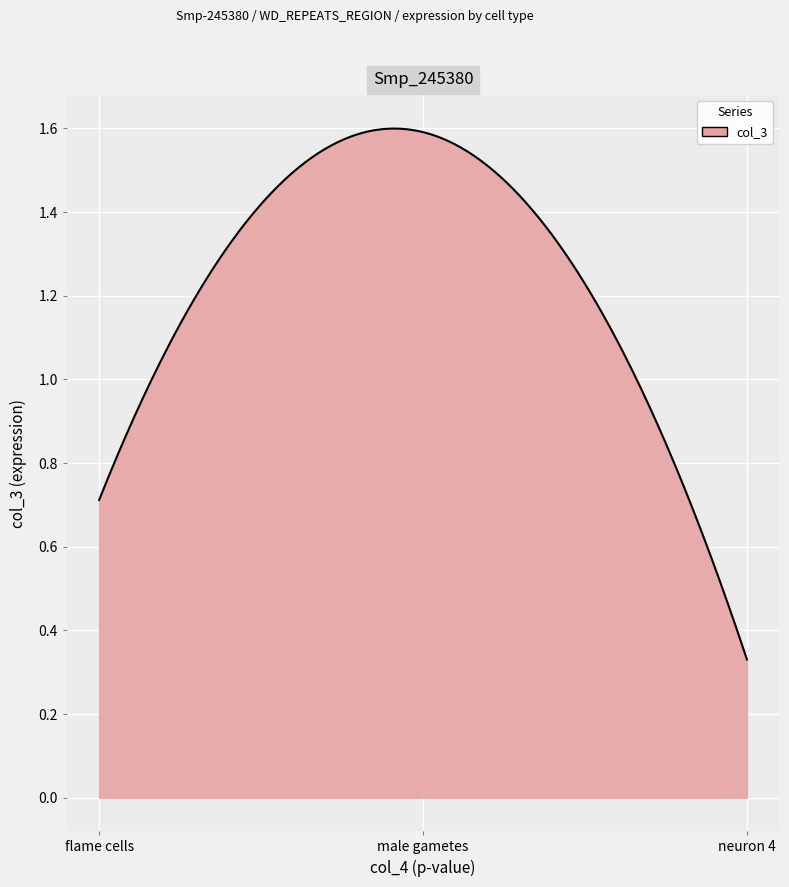

Is this an area chart (filled region under the line)?

Yes